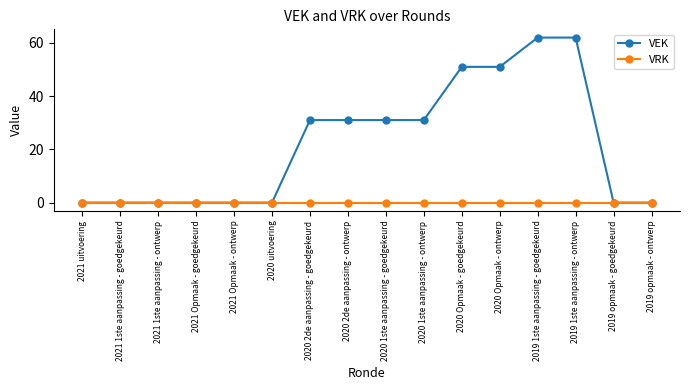

What is the greatest value displayed?

62